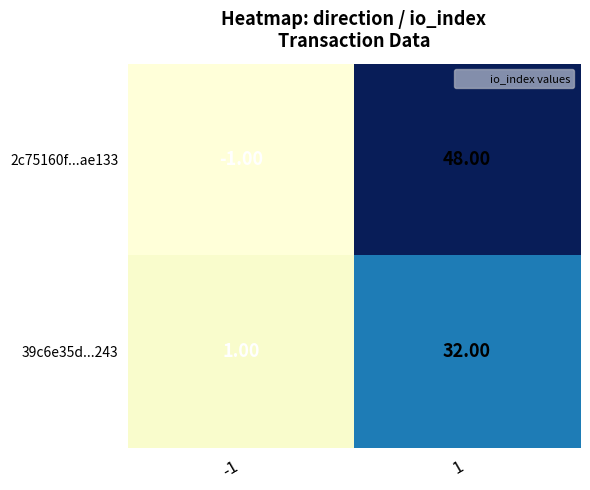

Which series has the largest total across all categories?

2c75160f...ae133